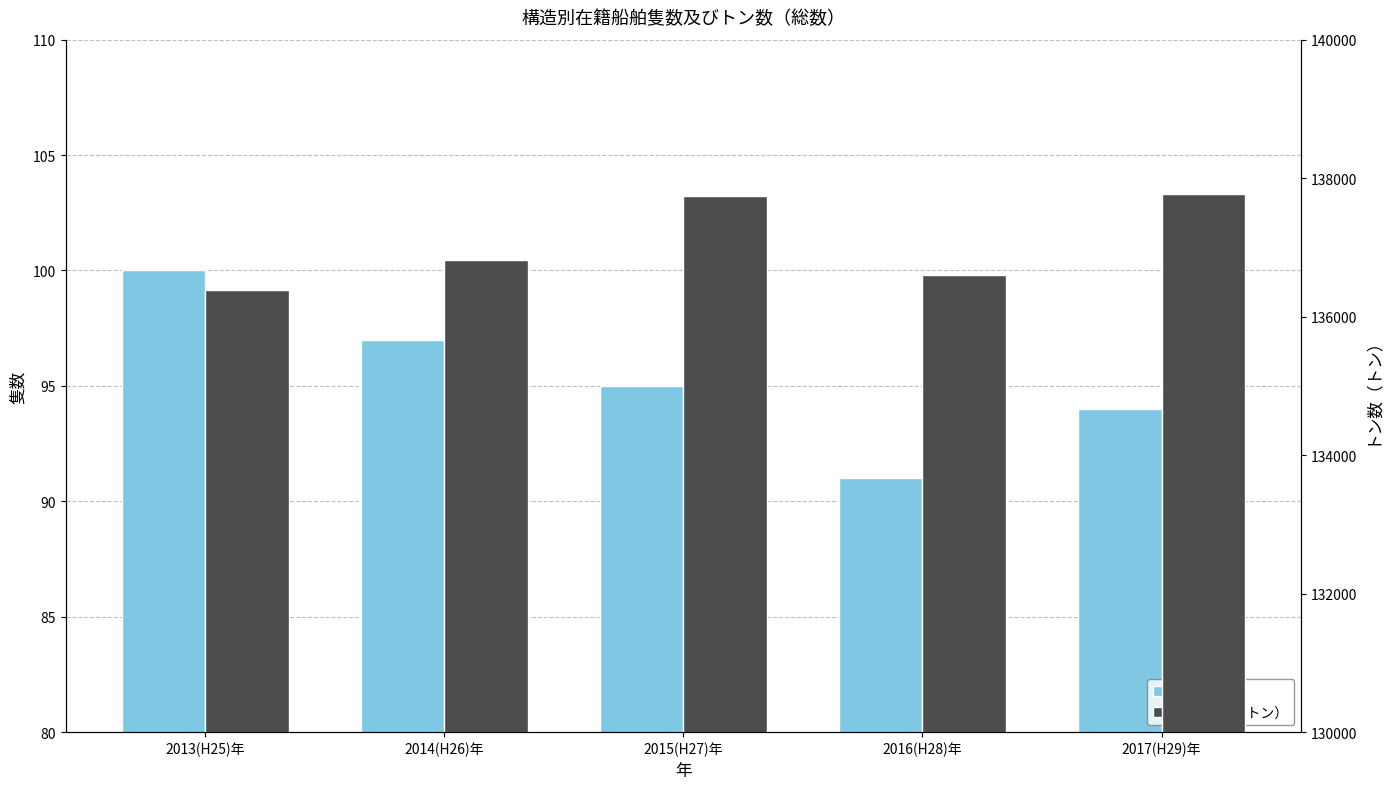

Is the value of トン数（トン） at 2013(H25)年 greater than the value of 隻数 at 2017(H29)年?

Yes